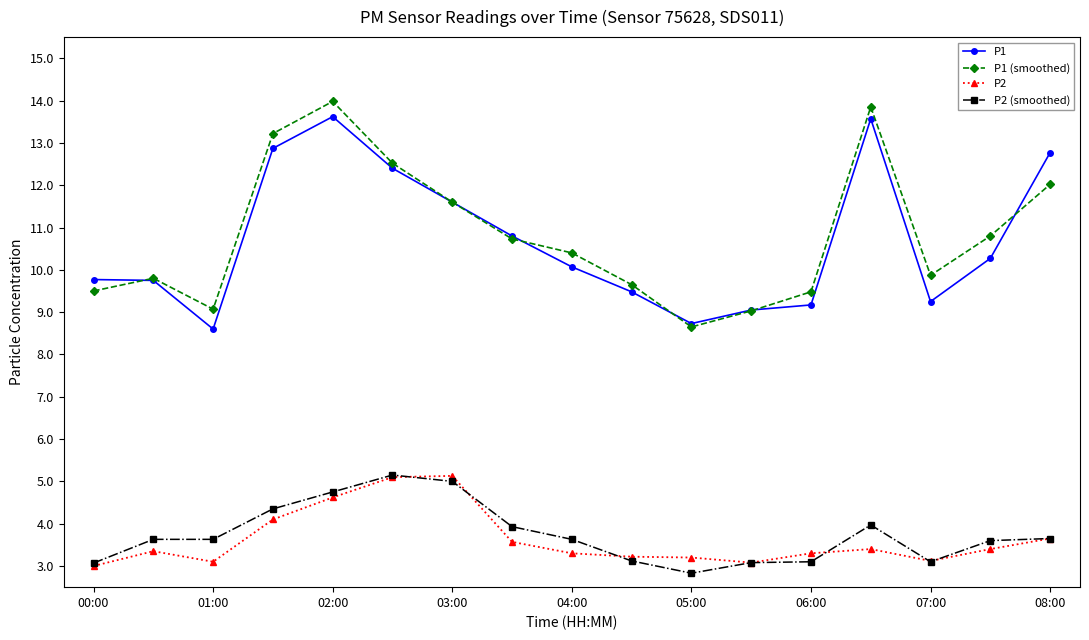

What is the minimum value for P2?

3.0